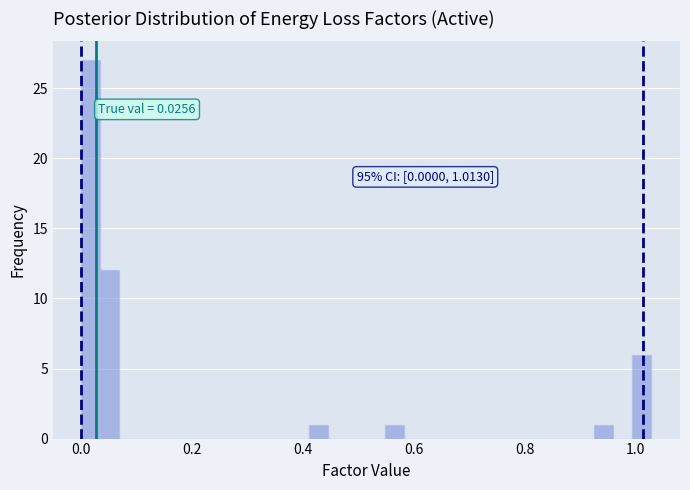

Read against the x-axis, roughly where is the centre of the tallest bar?

0.02